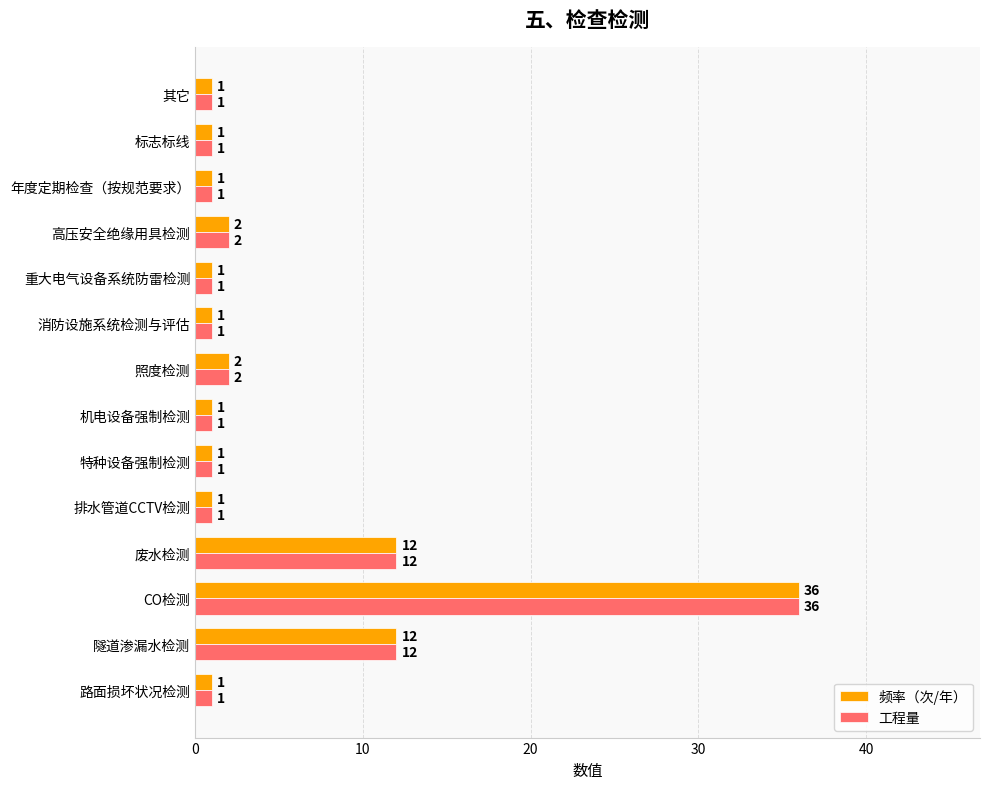

What is the sum of the 工程量 values at 标志标线 and 照度检测?

3